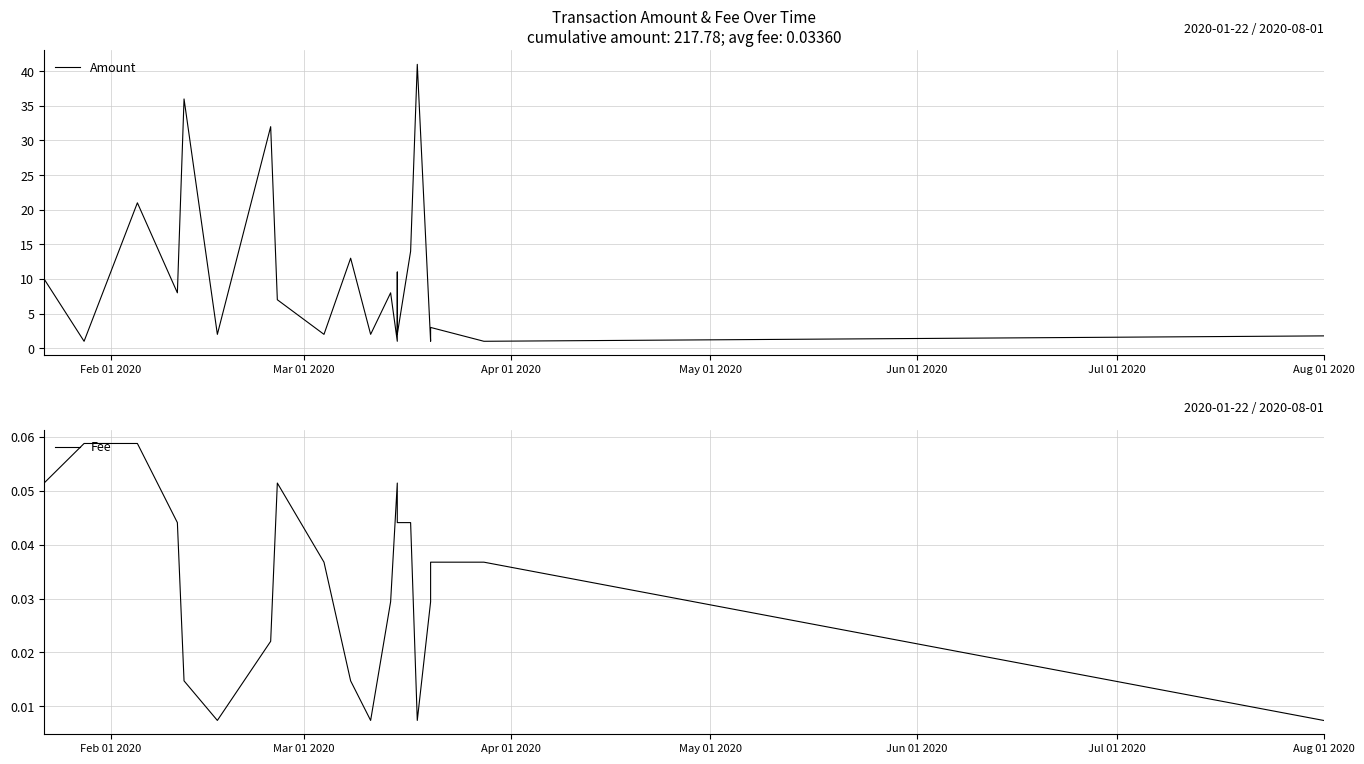

What is the greatest value displayed?

41.0